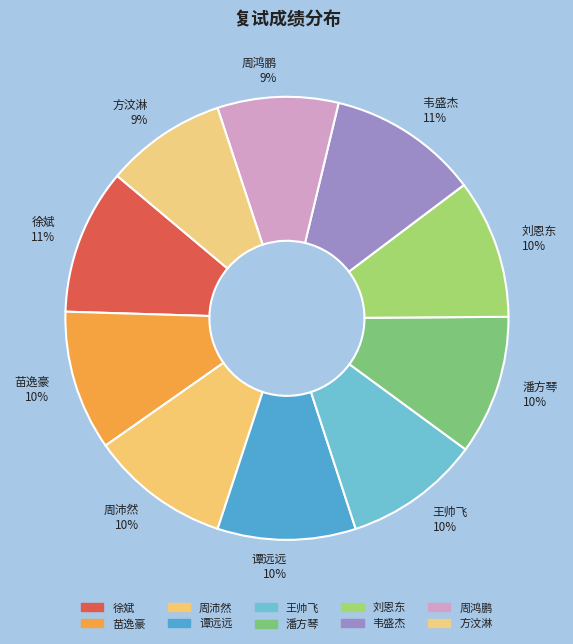

Is it true that 周沛然 is 20% of the pie?

False